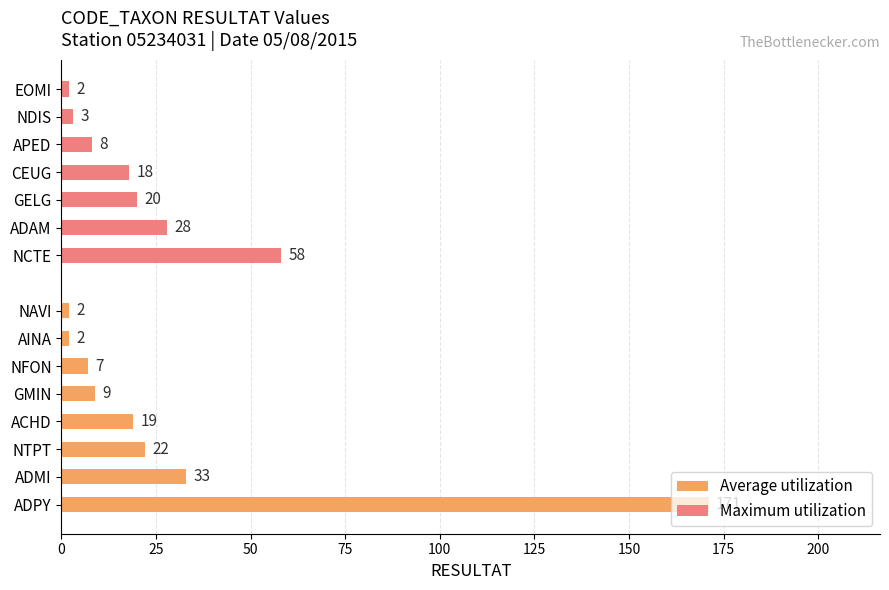

What is the sum of the Average utilization values at AINA and EOMI?

4